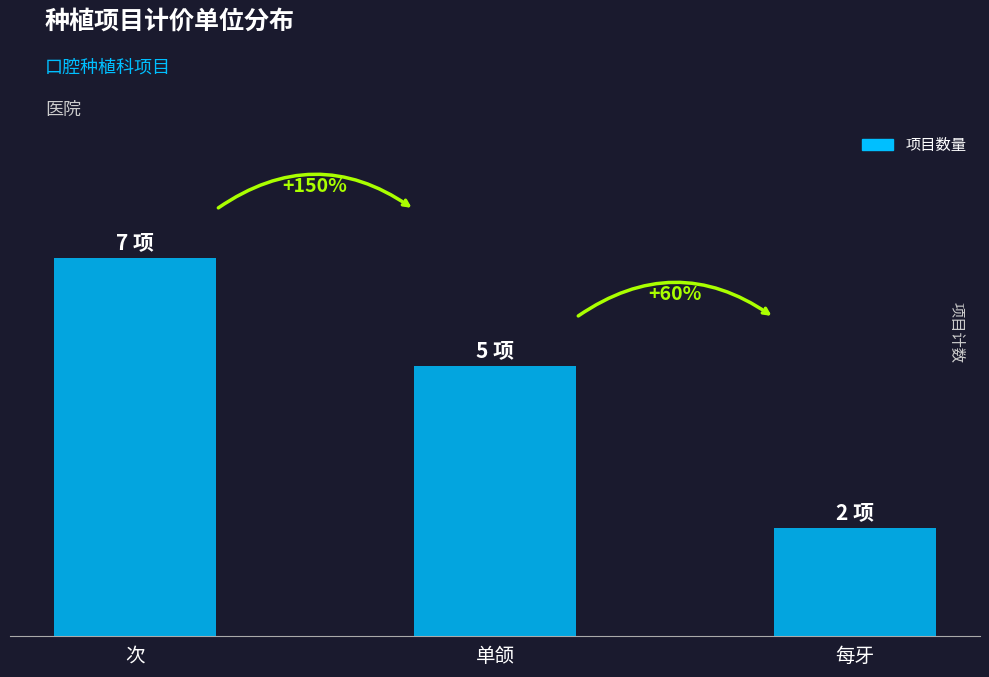

The value at 次 is 9. True or false?

False